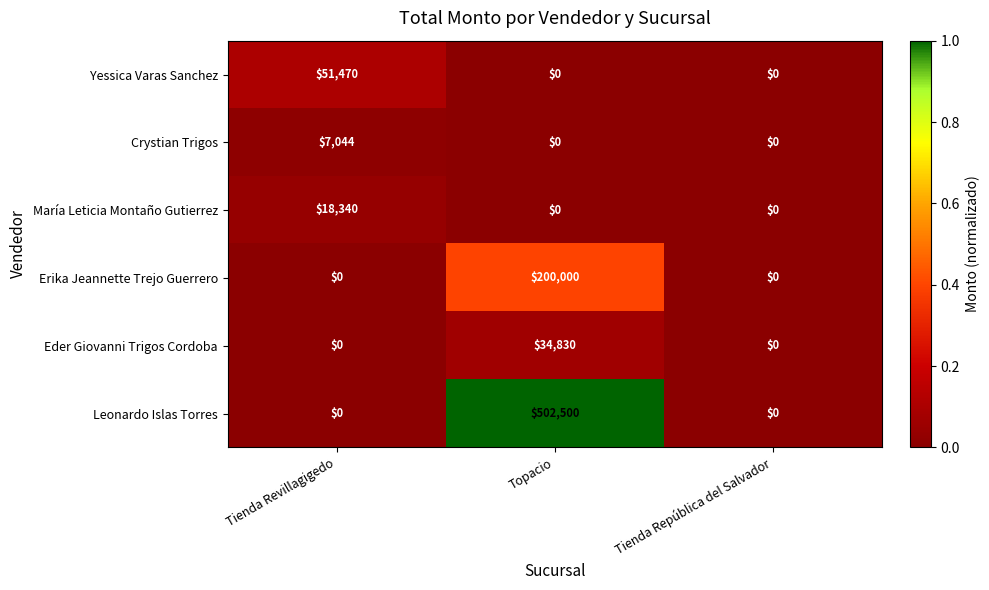

Count the Crystian Trigos values in the range 0 to 7044.

3